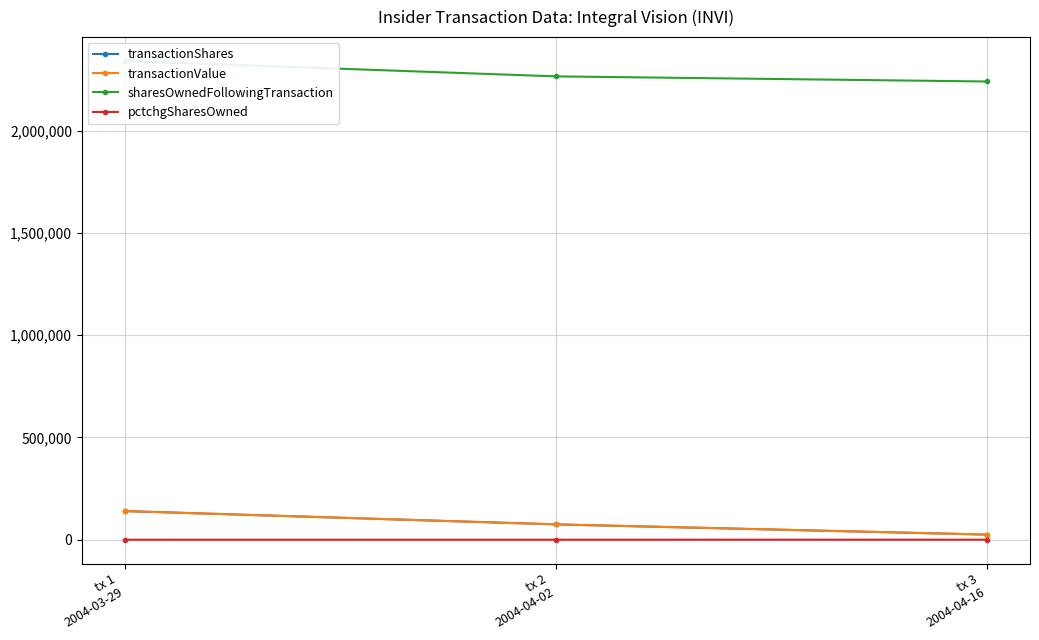

Rank the series by their maximum value, from highest to lowest.

sharesOwnedFollowingTransaction, transactionShares, transactionValue, pctchgSharesOwned